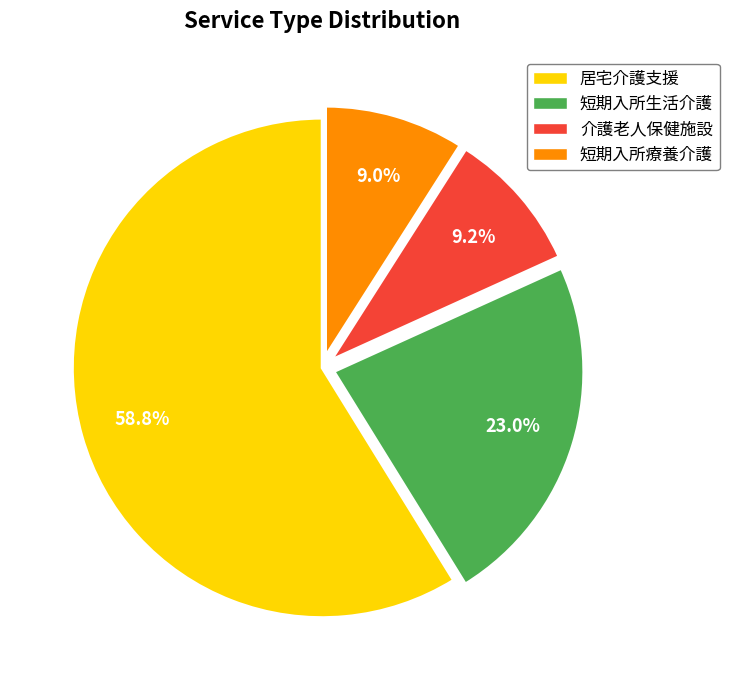

What percentage is the 介護老人保健施設 slice, to the nearest percent?

9%